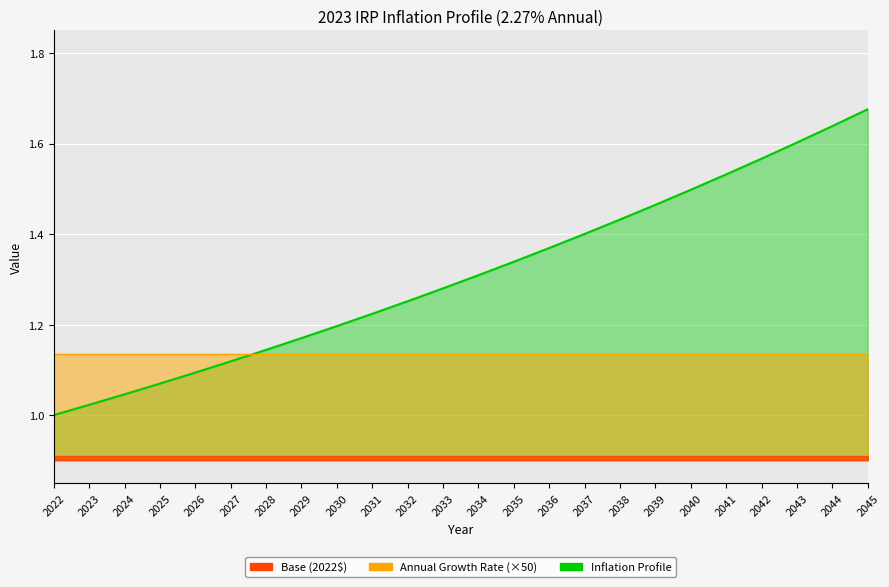

Approximately how many times larger is the value at 2036 compared to 2039?

0.9